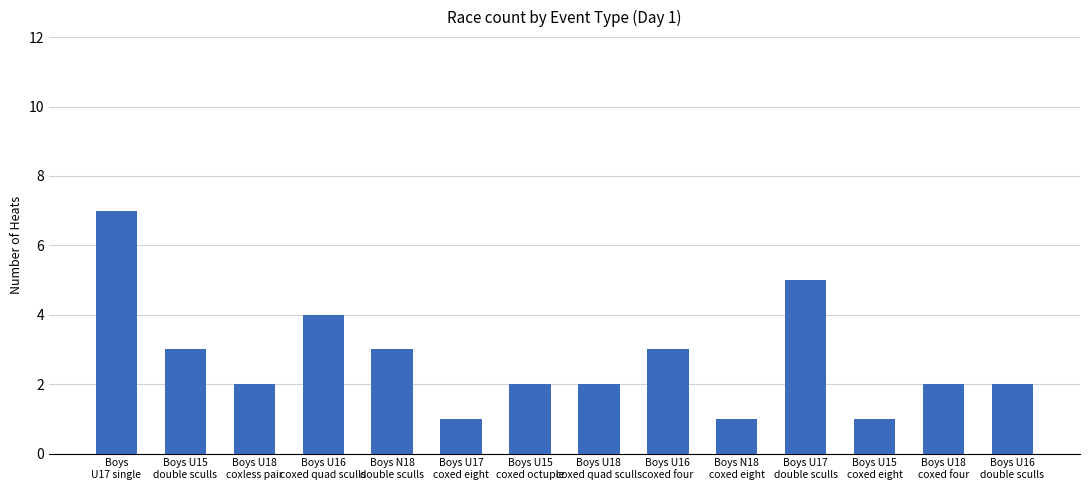

Approximately how many times larger is the value at Boys U15
double sculls compared to Boys U17
double sculls?

0.6